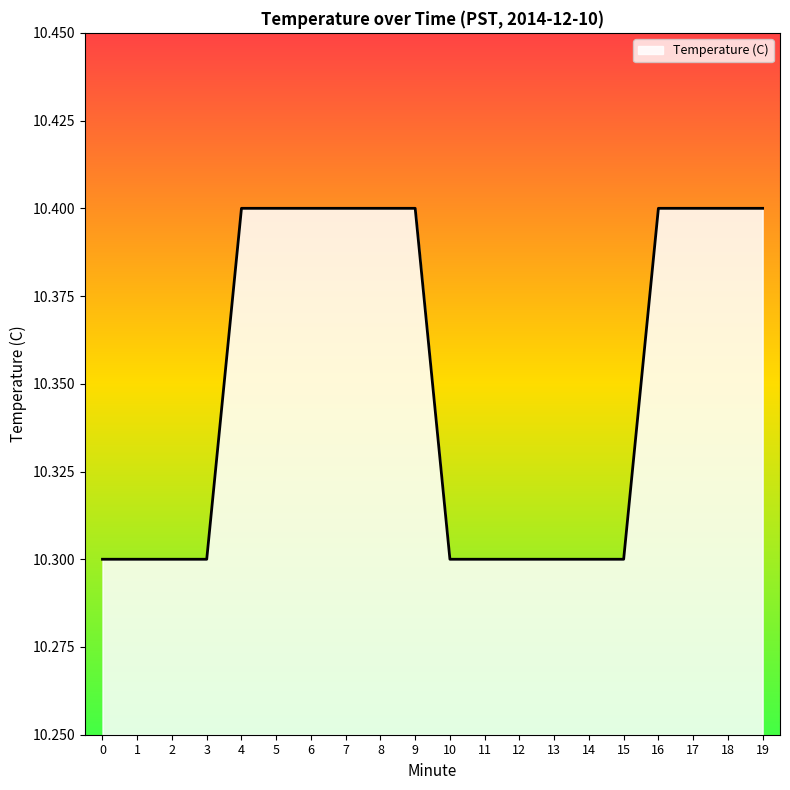

What is the change in value from 0 to 4?

+0.1